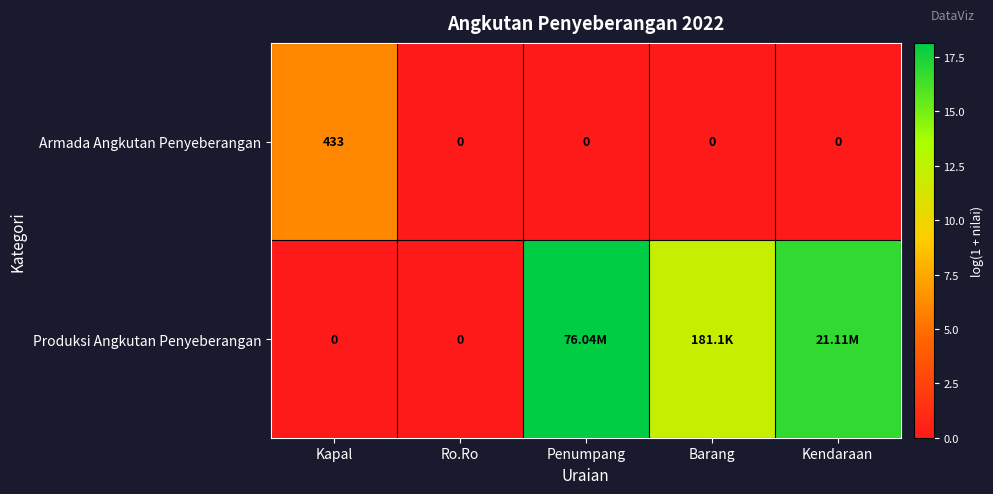

What is the maximum value for Produksi Angkutan Penyeberangan?

18.1